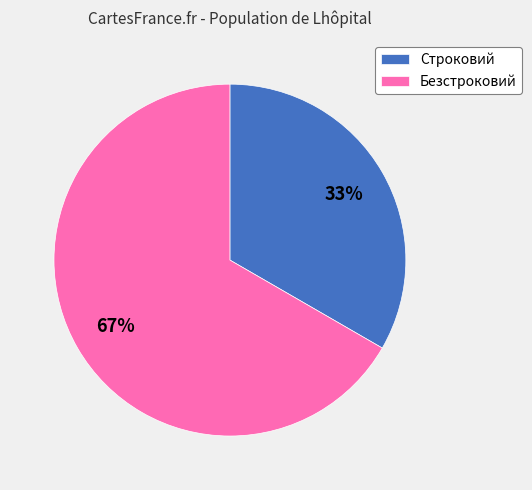

To the nearest percent, what portion does Безстроковий represent?

67%